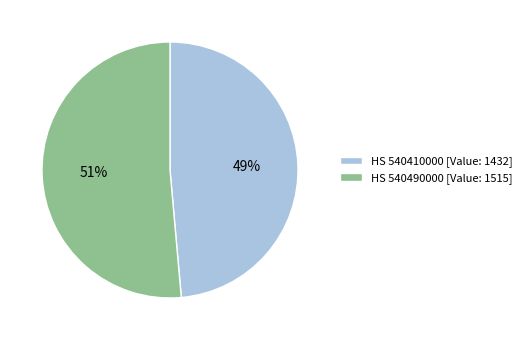

How many slices are in this pie chart?

2